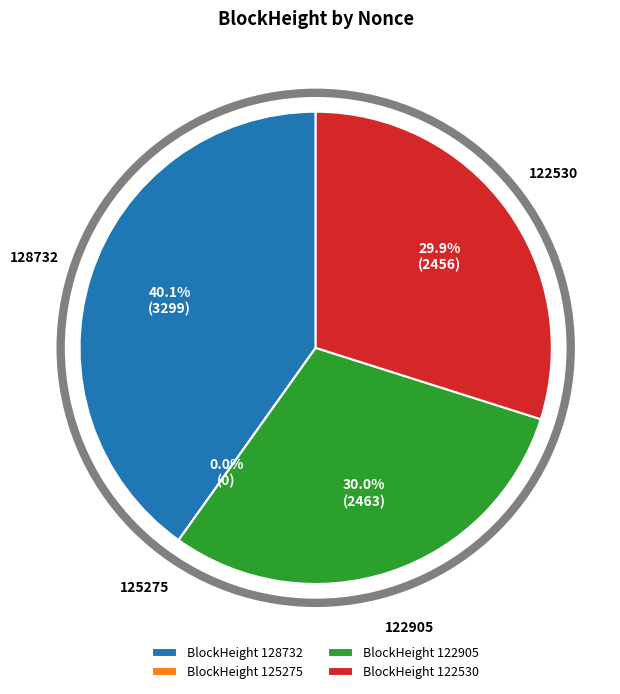

What portion of the pie excludes 122530?

70.1%